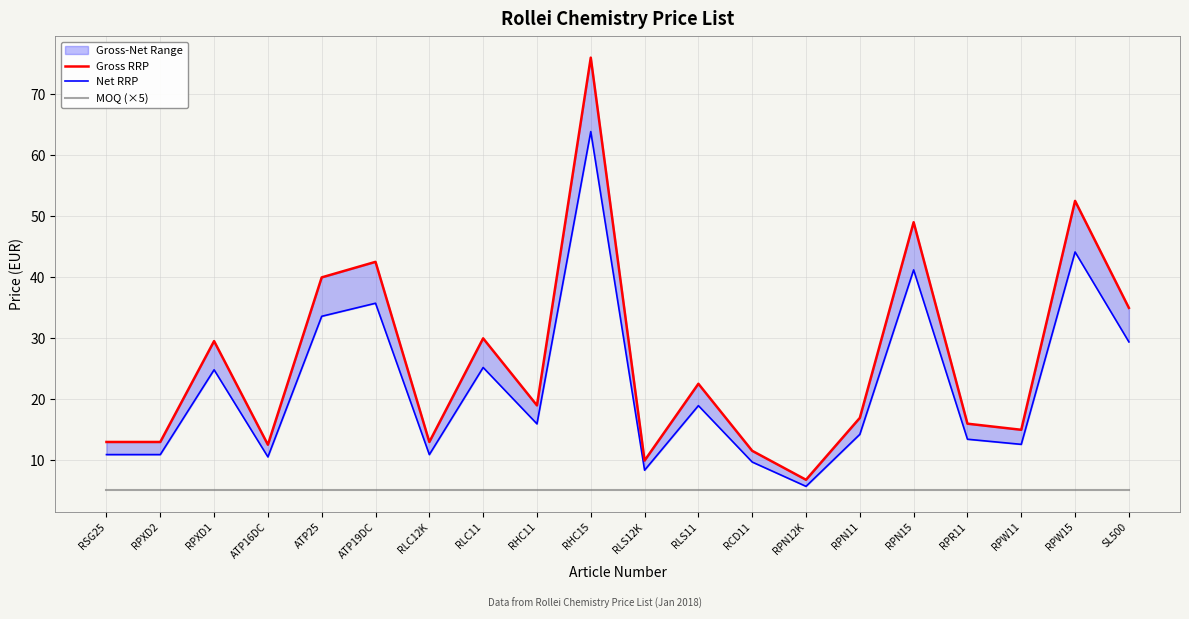

What is the value of the Gross RRP point at the 10th from the left?

76.0